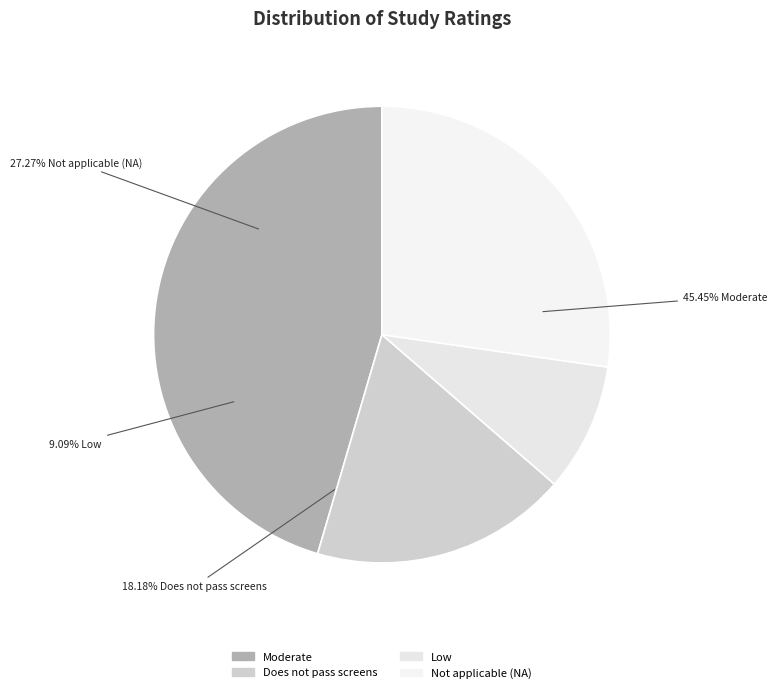

Does Moderate (MIHP) account for over 50% of the chart?

No